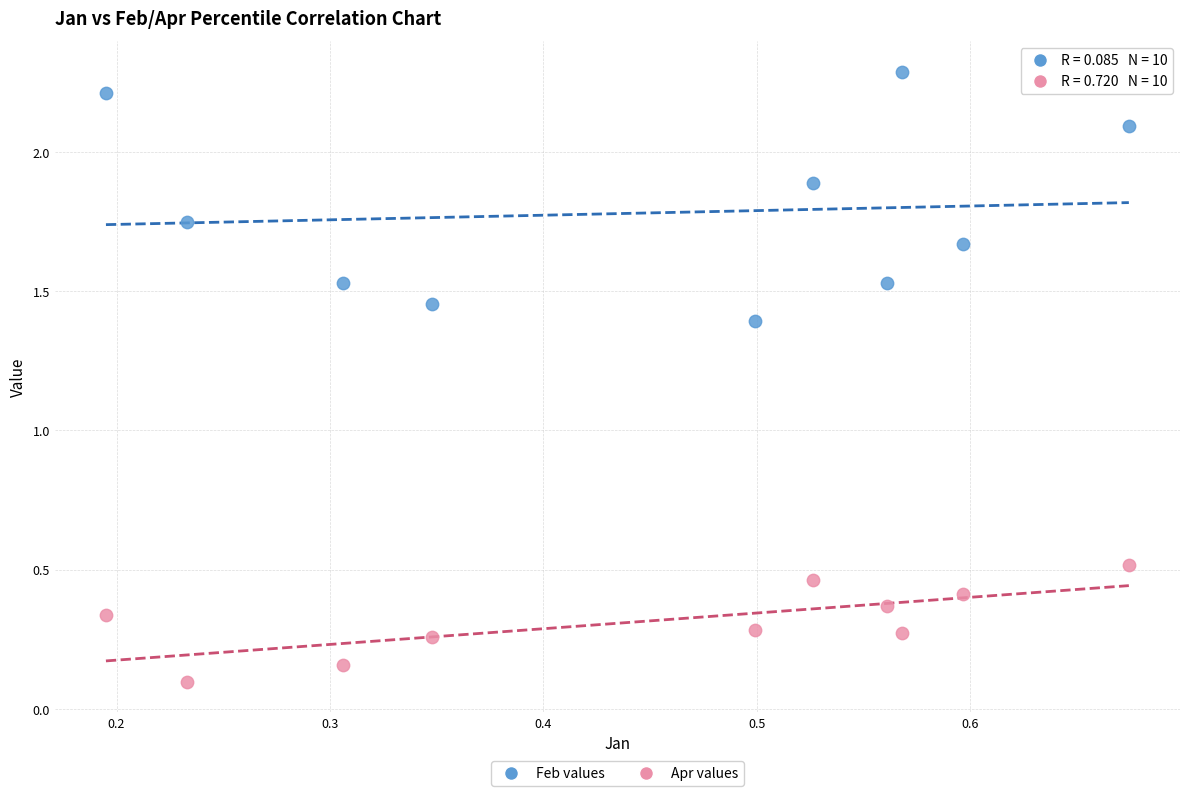

What are all the series names shown in the legend?

Feb values, Apr values